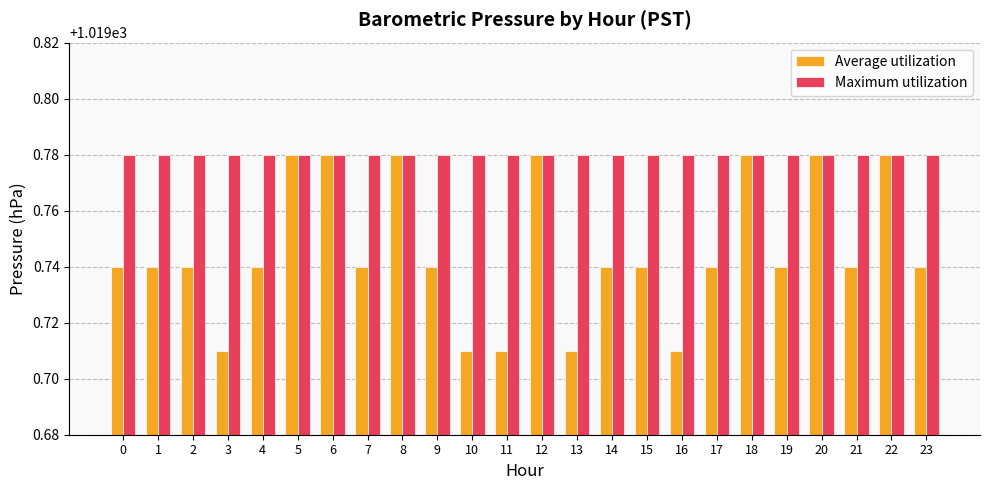

At 13, list the series in order from largest to smallest.

Maximum utilization, Average utilization